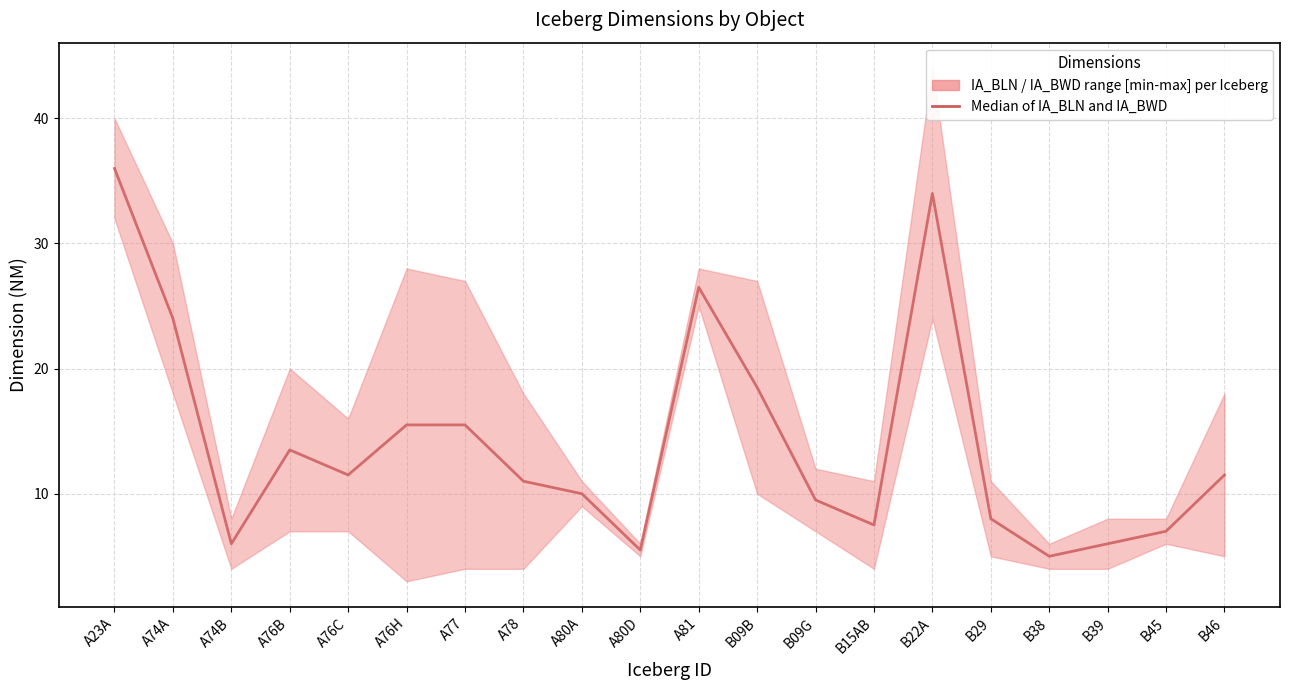

Rank the categories by value from lowest to highest.

B38, A80D, A74B, B39, B45, B15AB, B29, B09G, A80A, A78, A76C, B46, A76B, A76H, A77, B09B, A74A, A81, B22A, A23A